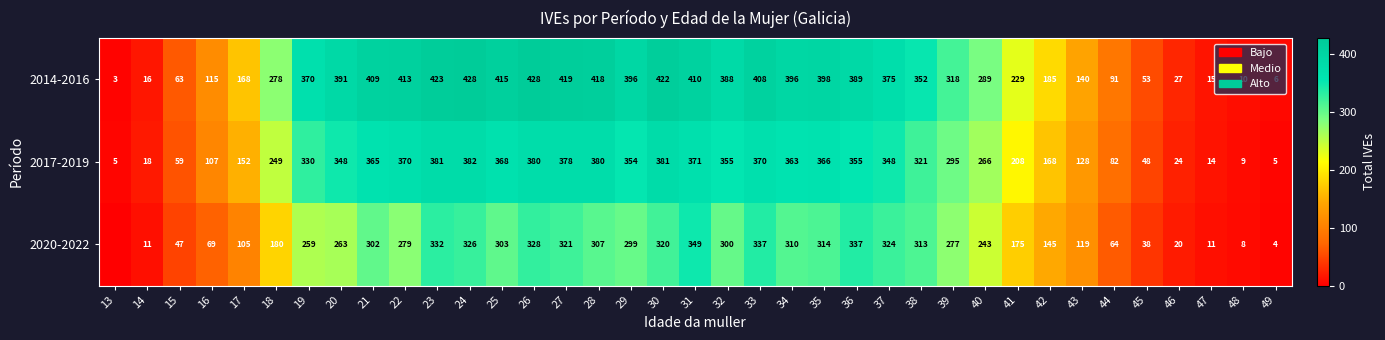

What is the difference between the maximum and minimum values in the 2014-2016 series?

425